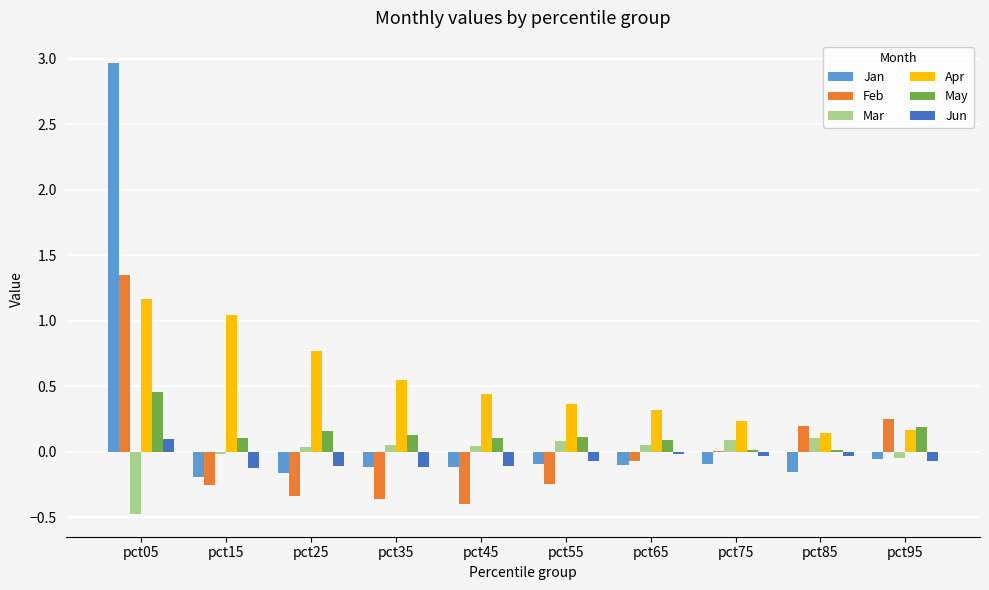

Which series changed the most between pct05 and pct55?

Jan